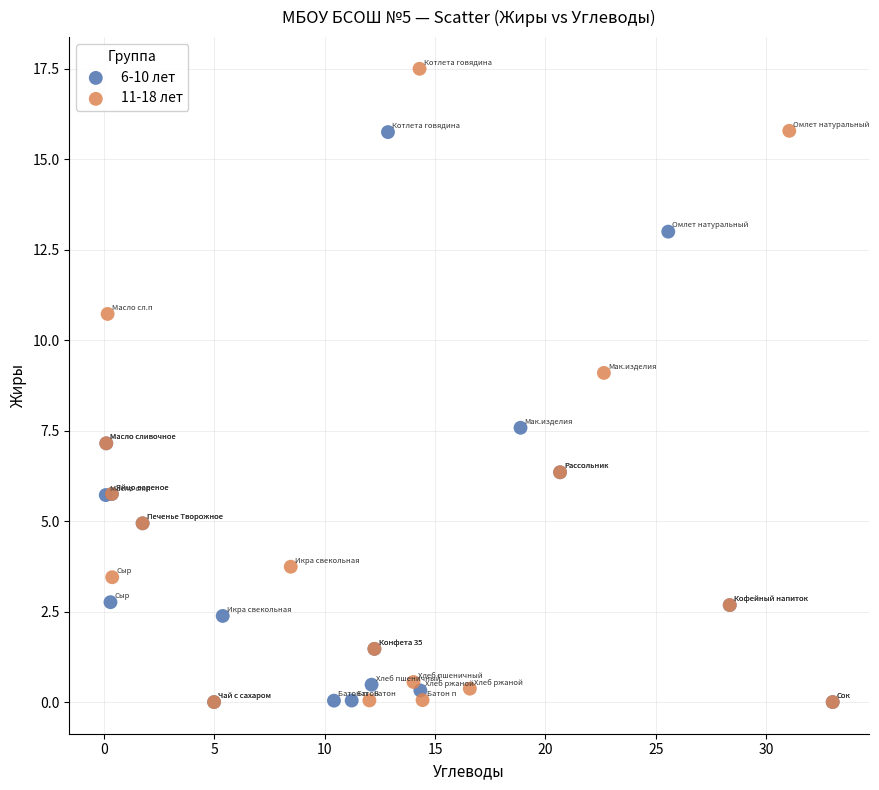

What are all the series names shown in the legend?

6-10 лет, 11-18 лет